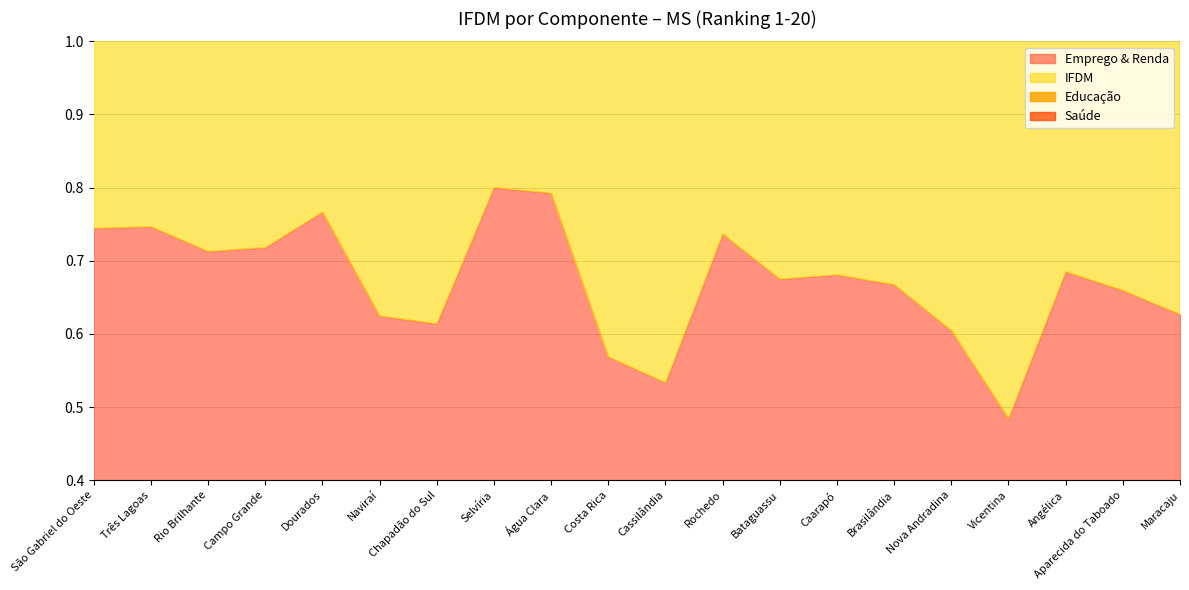

What is the lowest value of the Saúde series?

0.7